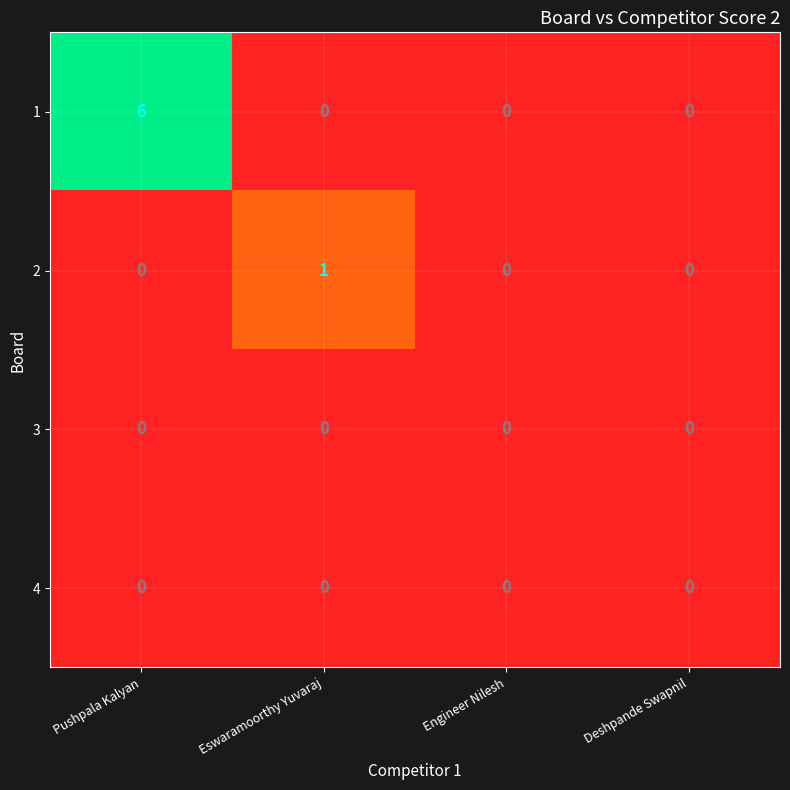

The 4 series shows 0 at Pushpala Kalyan. True or false?

True